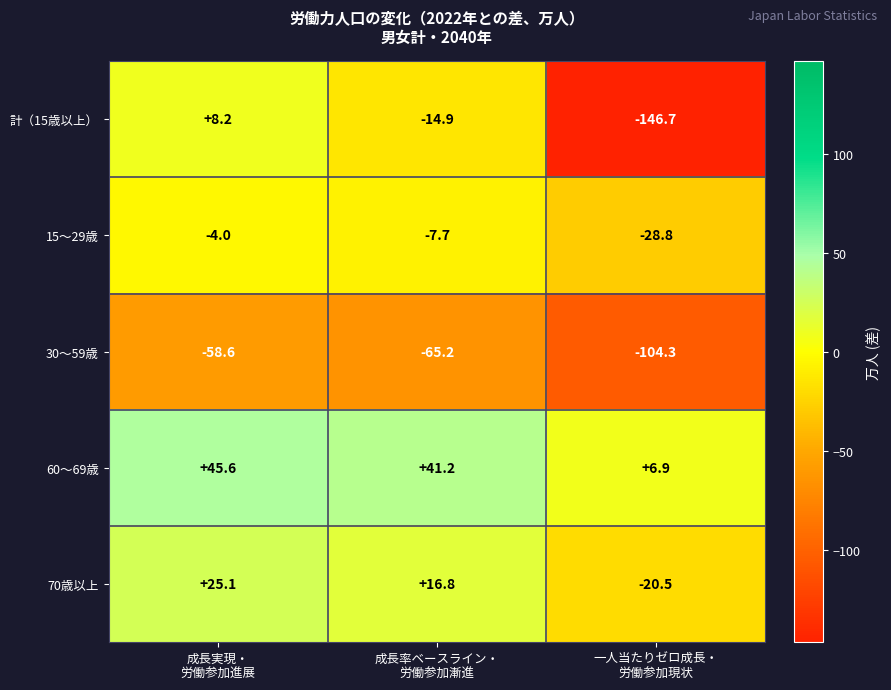

Which series has the largest total across all categories?

60～69歳